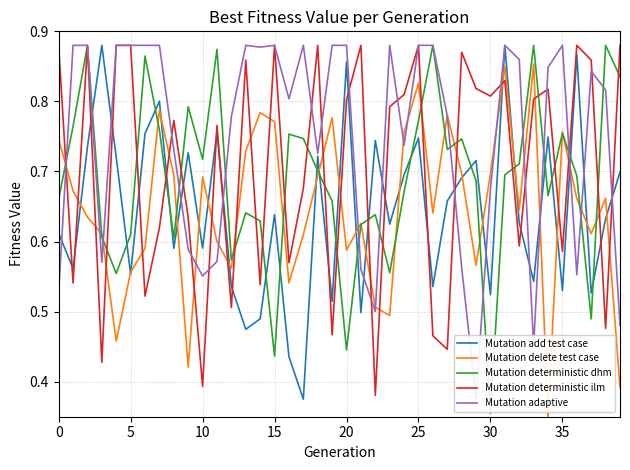

What is the label of the 15th point from the left?

14